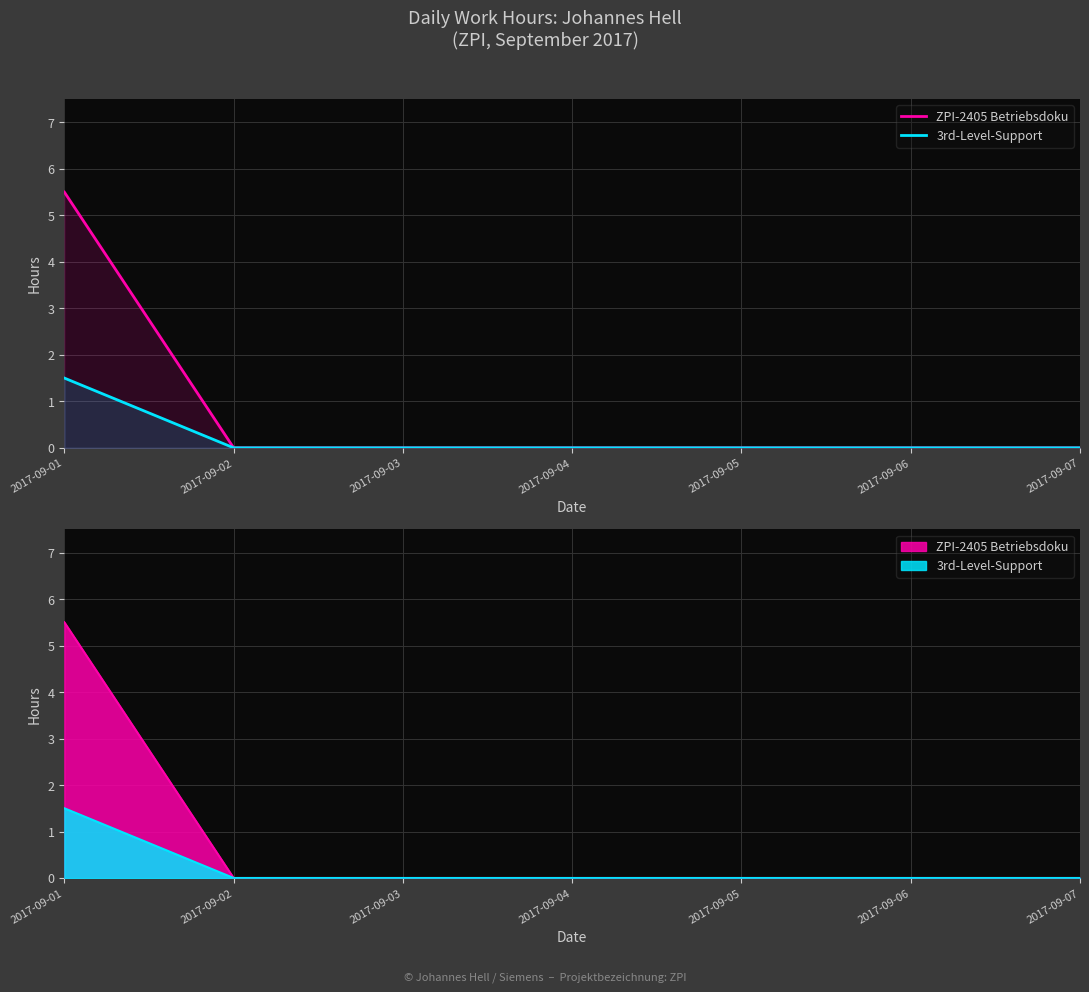

The value of ZPI-2405 Betriebsdoku at 2017-09-06 is 3.6. True or false?

False